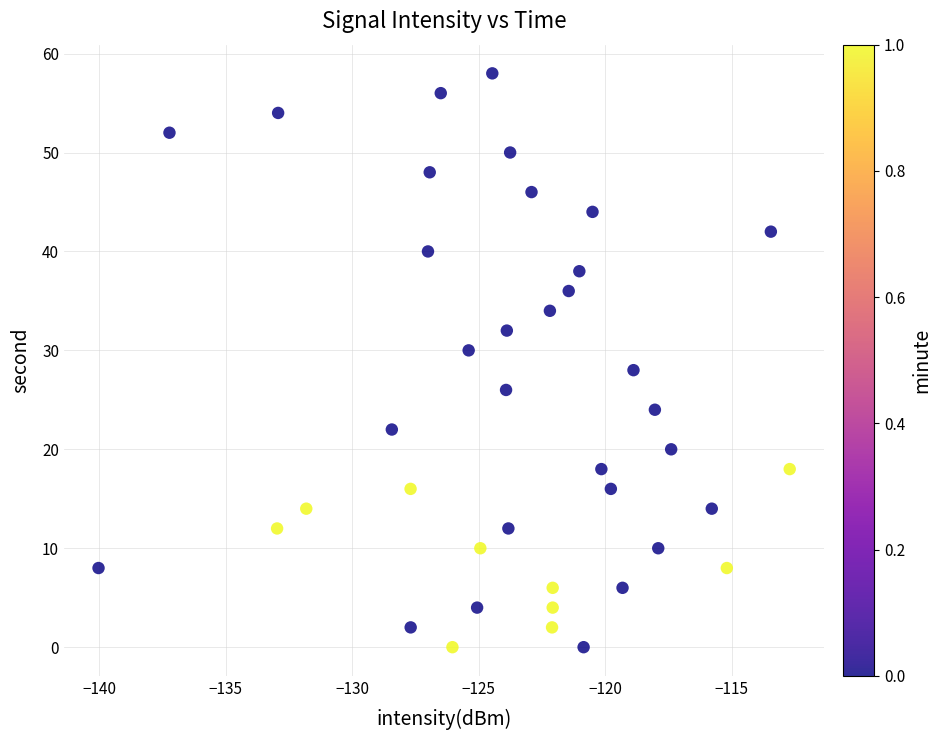

What is the range of Y values (max minus min)?

58